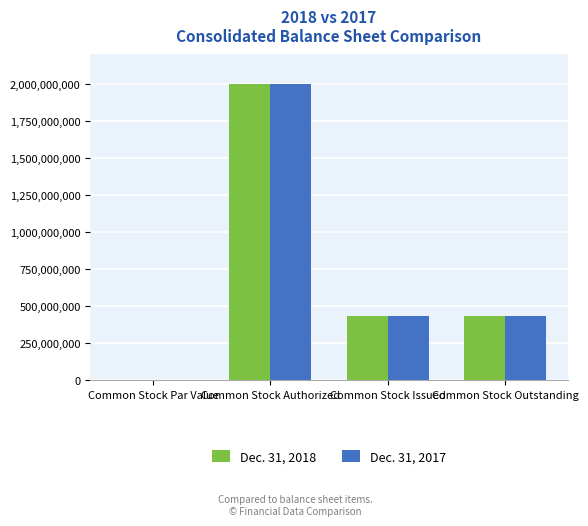

What is the sum of all Dec. 31, 2017 values?

2868147296.0